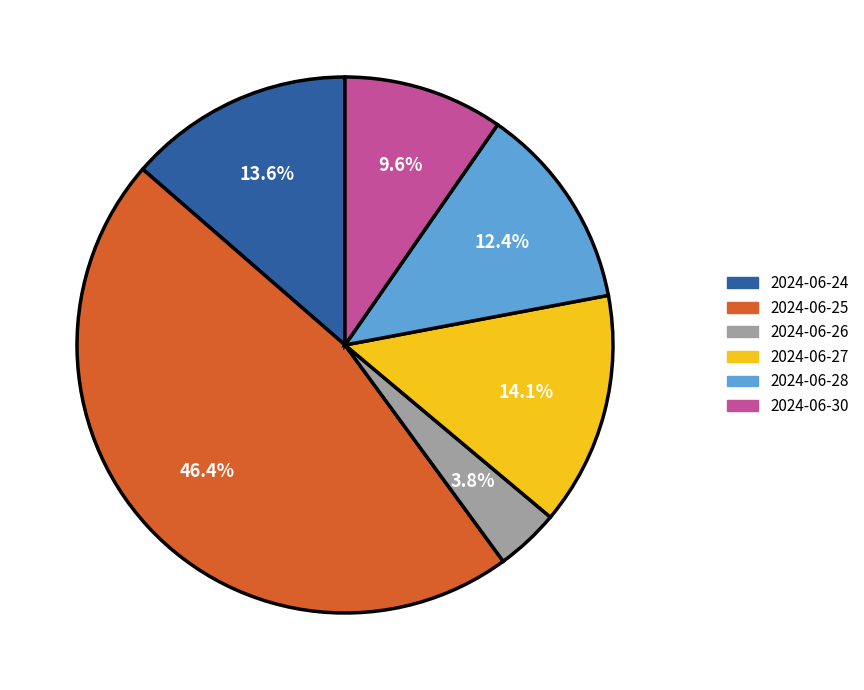

Does any single category account for the majority?

No